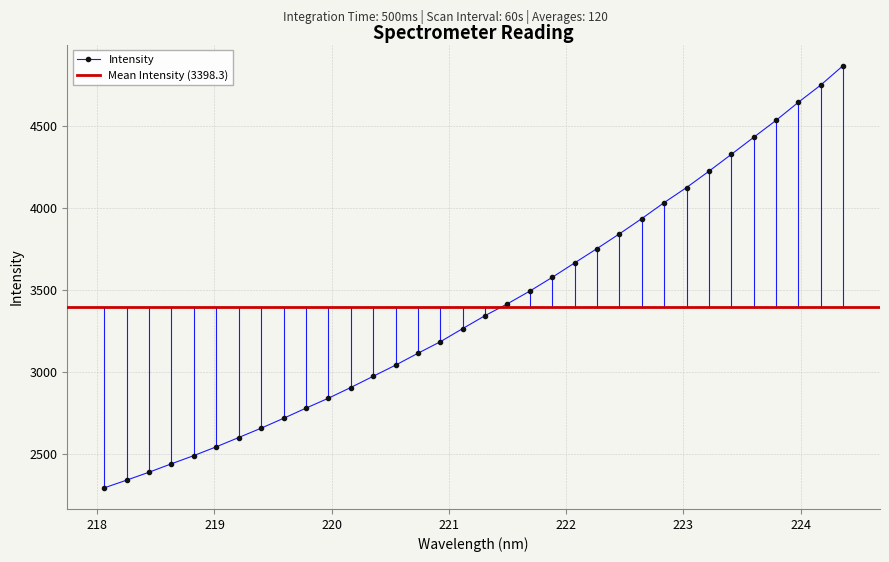

What is the difference between the second highest and minimum values?

2458.5